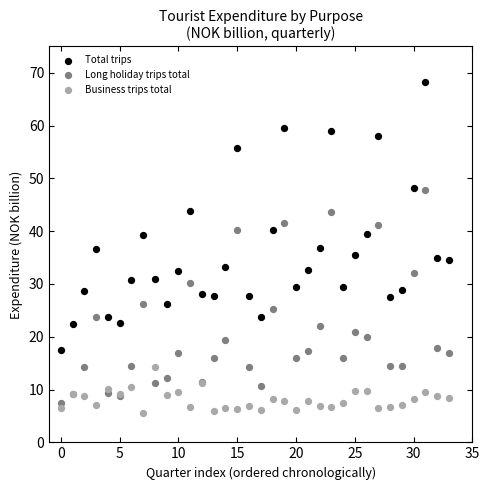

Which series has the widest spread of Y values?

Total trips